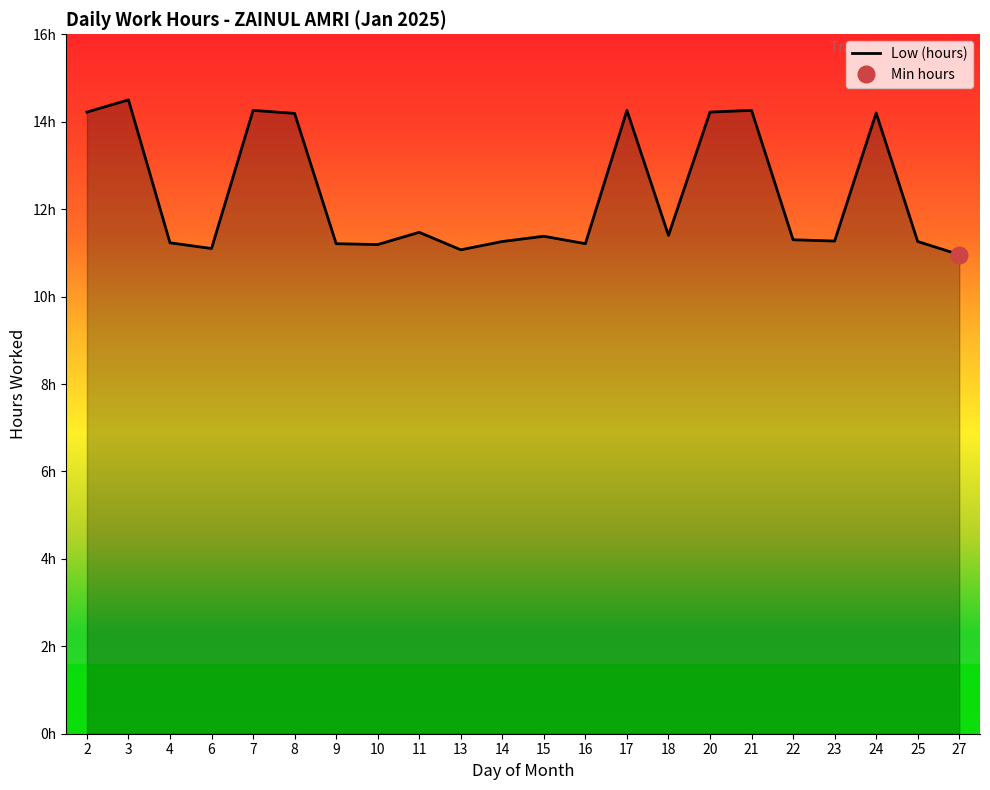

Reading left to right, what are all the values shown in this chart?

14.2	14.5	11.2	11.1	14.3	14.2	11.2	11.2	11.5	11.1	11.3	11.4	11.2	14.3	11.4	14.2	14.3	11.3	11.3	14.2	11.3	11.0